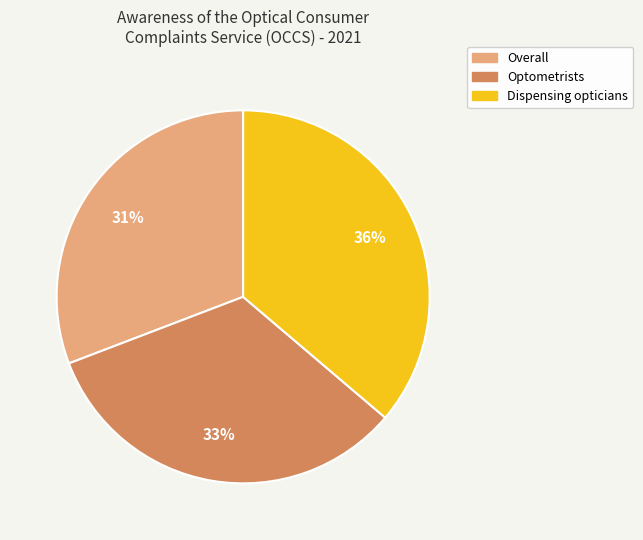

To the nearest percent, what percentage of the pie is Dispensing opticians?

36%